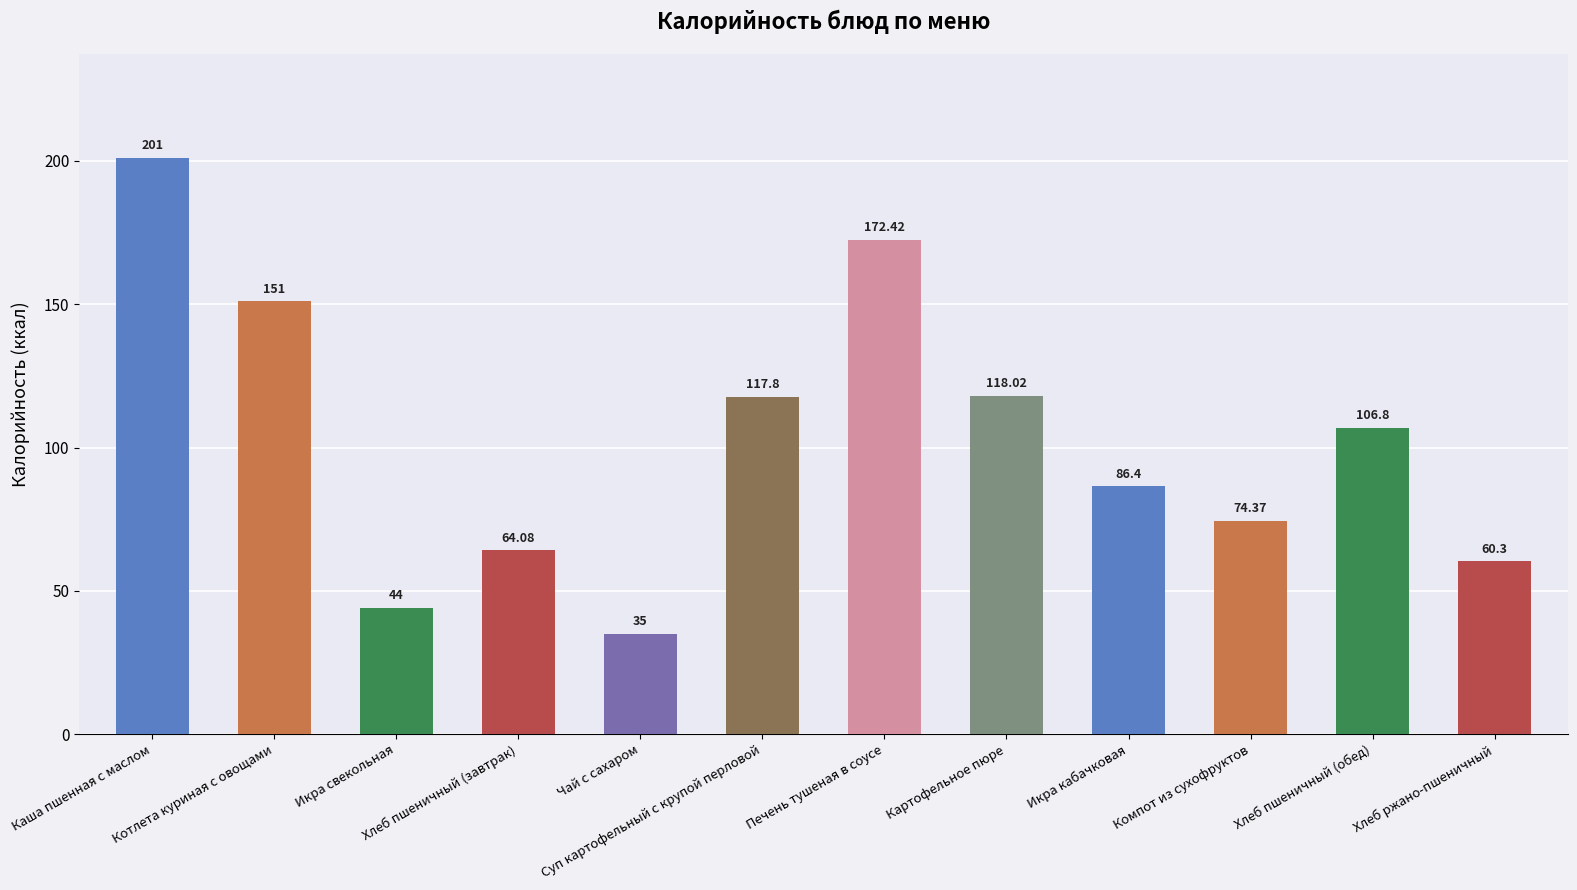

Approximately how many times larger is the value at Икра кабачковая compared to Хлеб пшеничный (обед)?

0.8